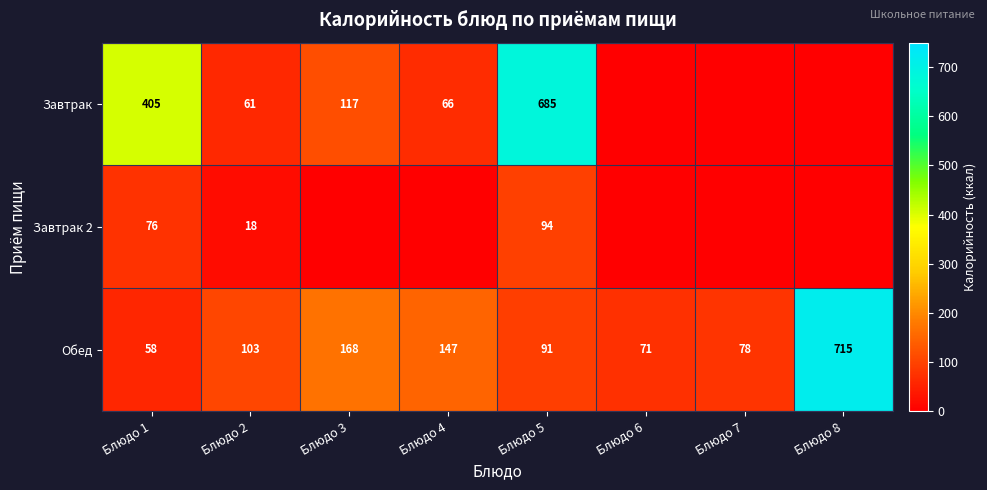

At Блюдо 5, list the series in order from largest to smallest.

Завтрак, Завтрак 2, Обед